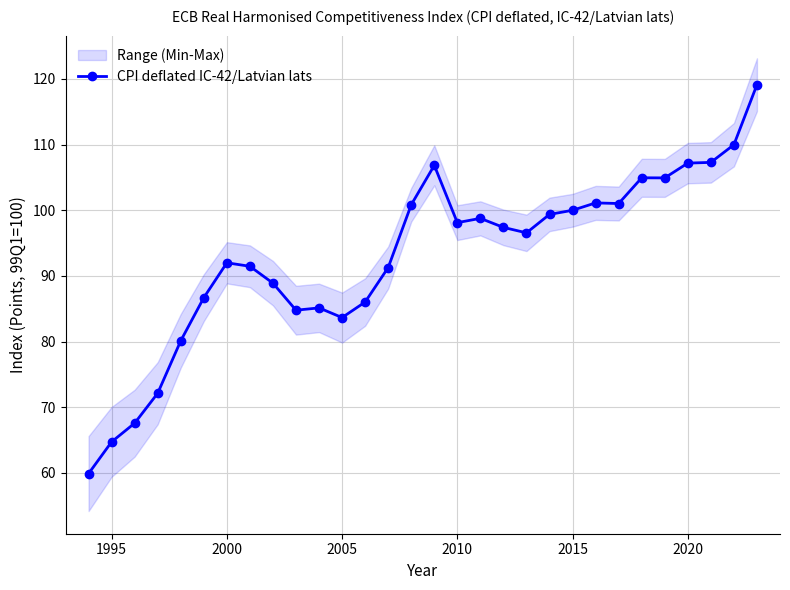

What is the maximum value for CPI deflated IC-42/Latvian lats?

119.1